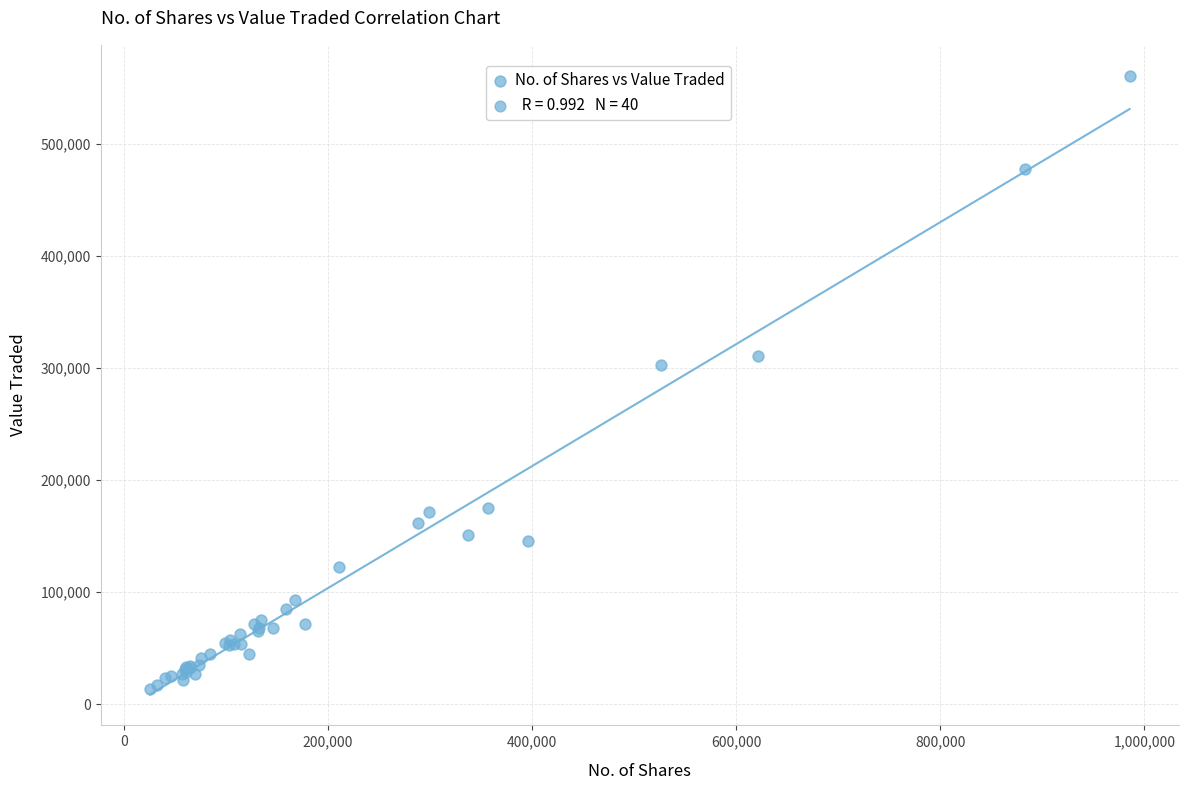

What Y value in the scatter plot is closest to 286899?

302583